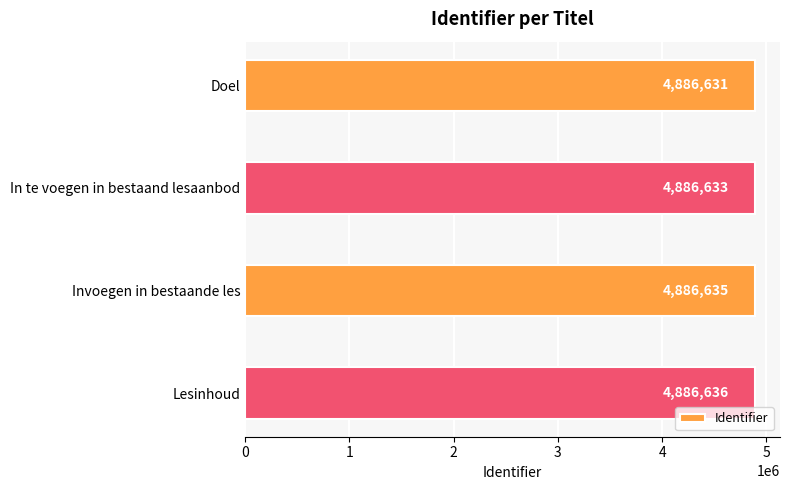

Which has a higher value, Doel or In te voegen in bestaand lesaanbod?

In te voegen in bestaand lesaanbod